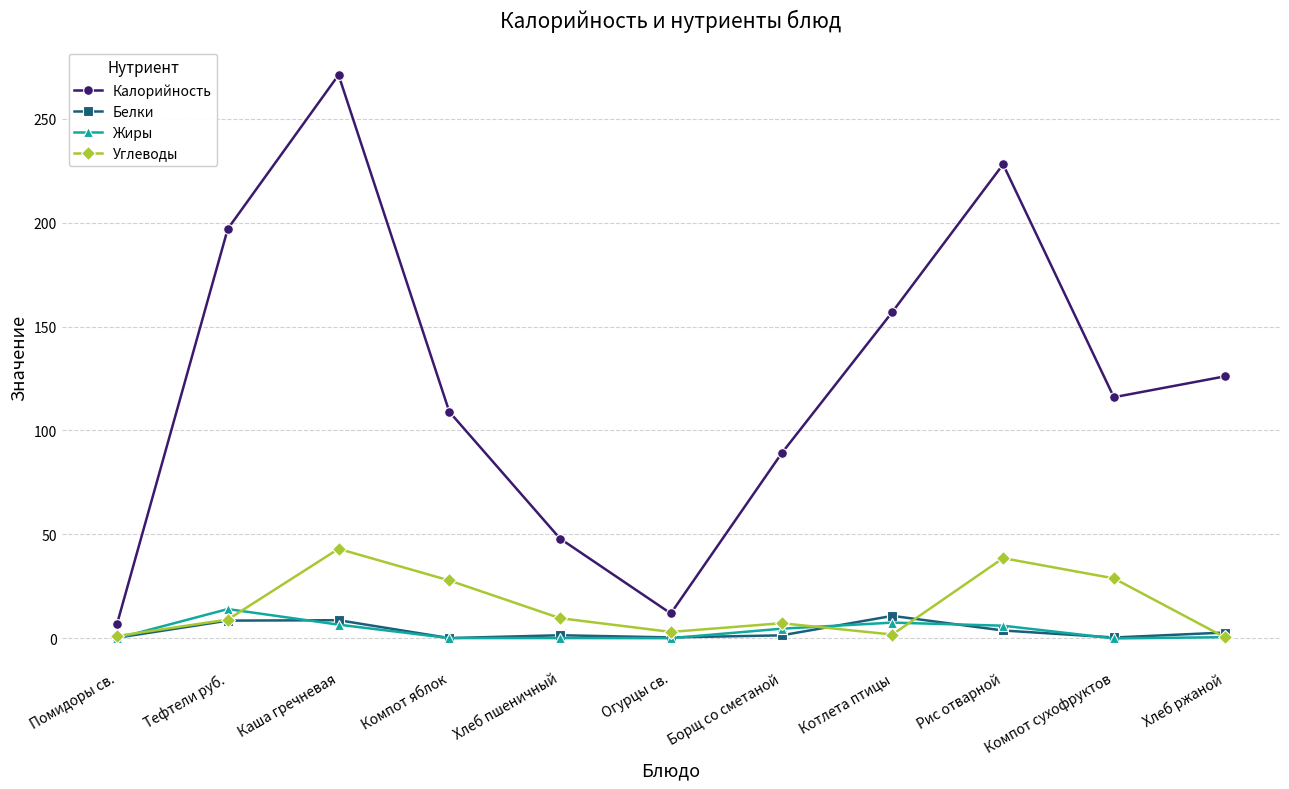

At which category does Калорийность reach its first local valley?

Огурцы св.